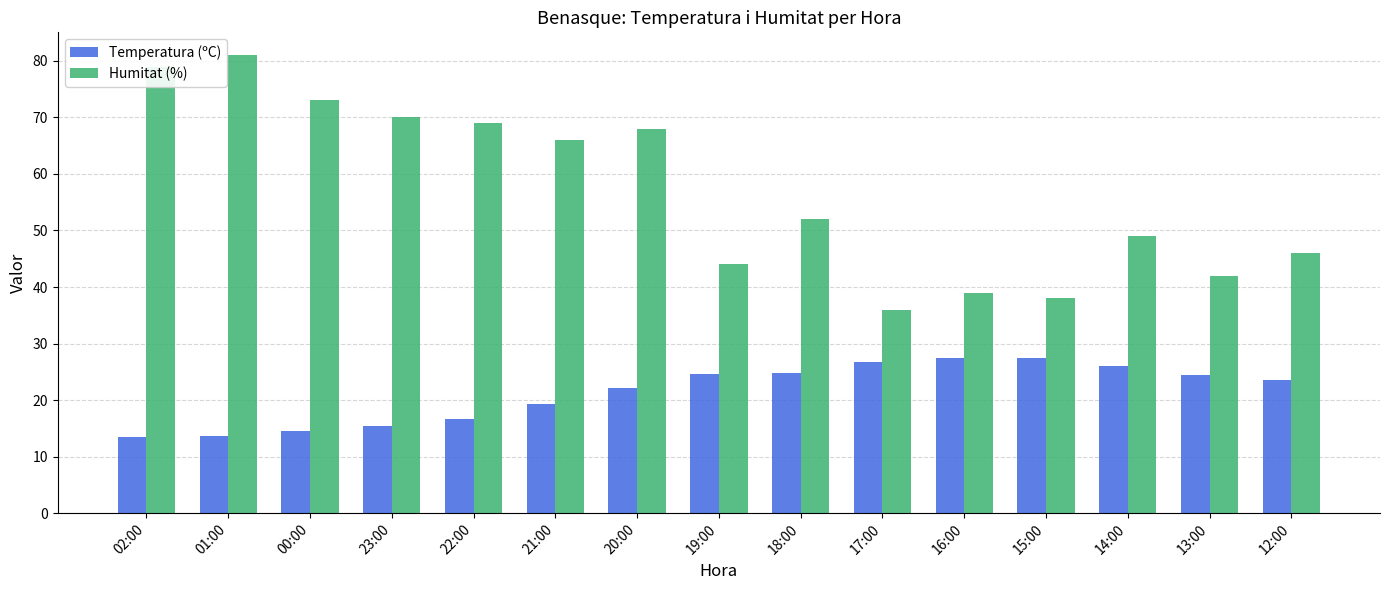

Is it true that Humitat (%) equals 43.5 at 00:00?

False